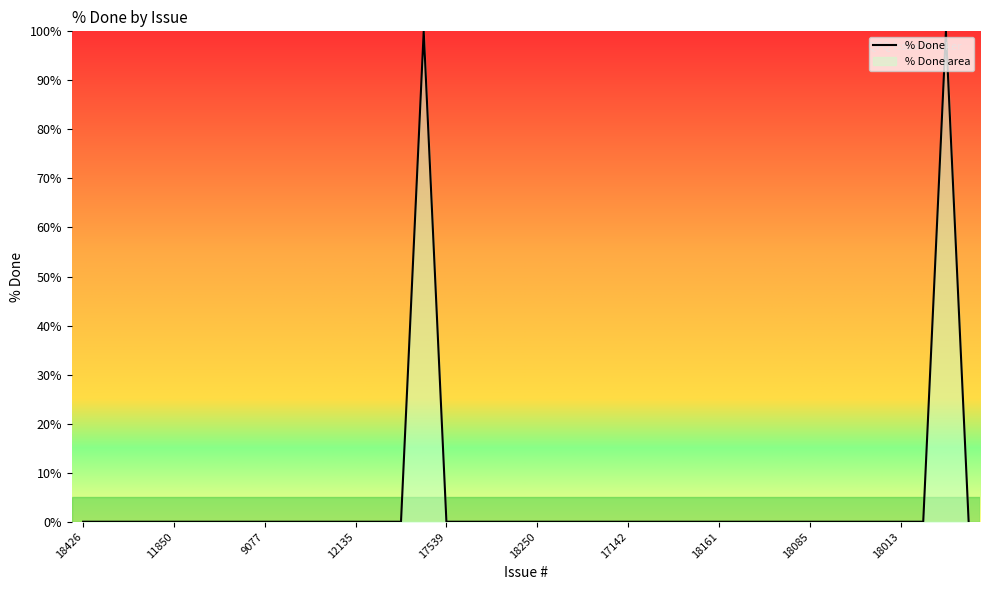

How many lines are shown in the chart?

1